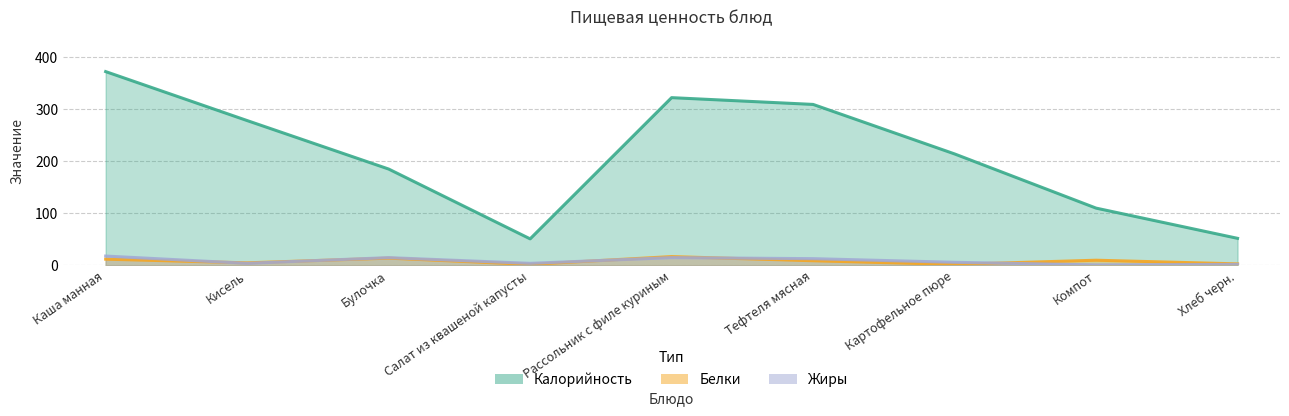

Read the Калорийность value at Рассольник с филе куриным, to the nearest 10.

320